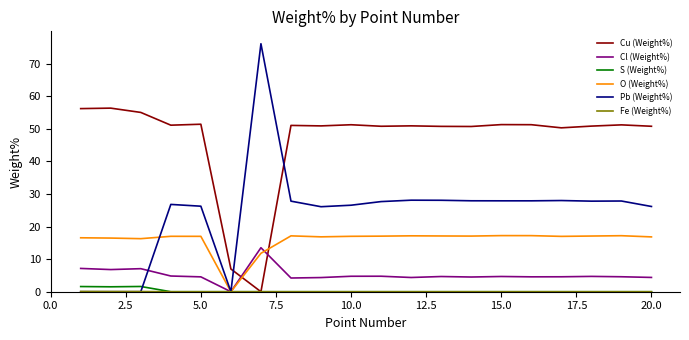

Which series has the largest total across all categories?

Cu (Weight%)